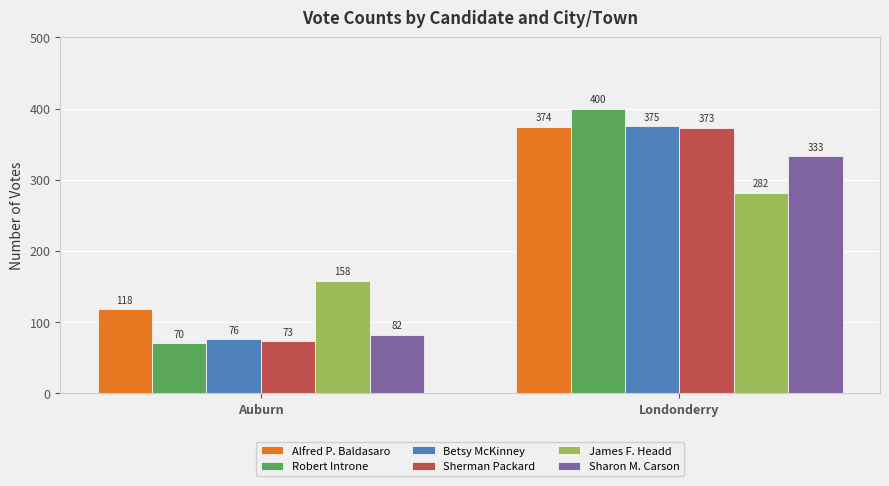

What is the sum of all Alfred P. Baldasaro values?

492